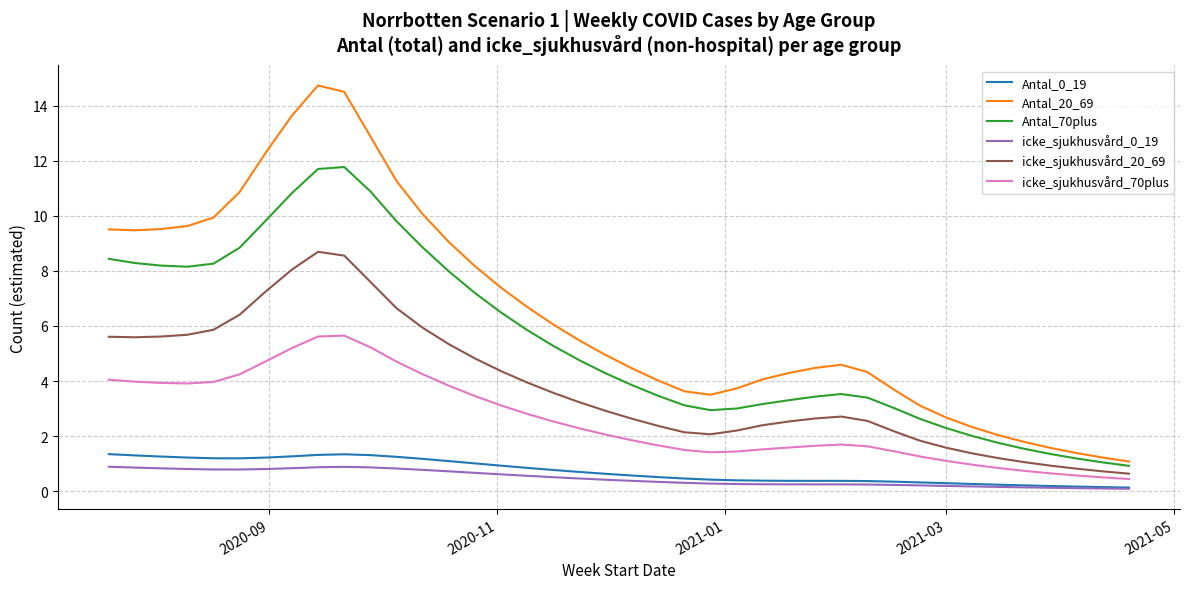

True or false: Antal_20_69 and Antal_0_19 cross at least once.

False